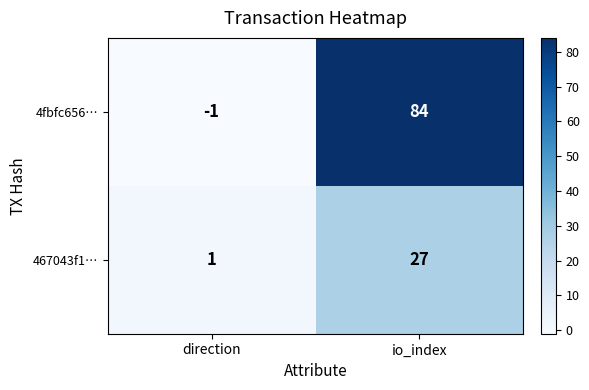

Which category has the lowest value across all series?

direction